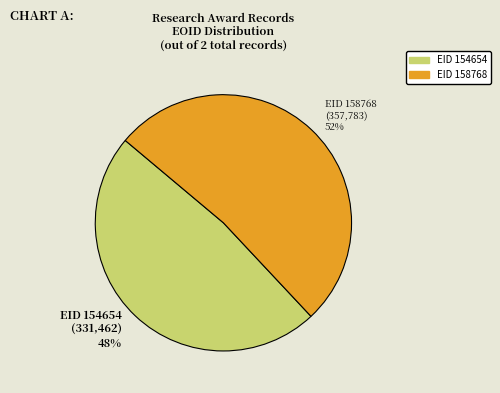

Which slice is the largest?

EID 158768 (357,783) 52%